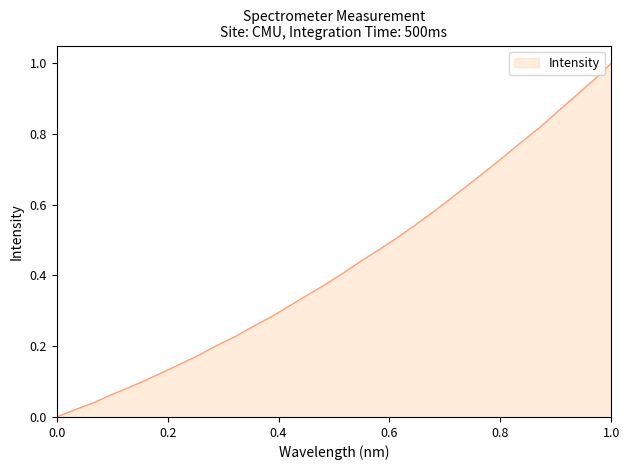

Is it true that the value at 0.0 is 0.6?

False